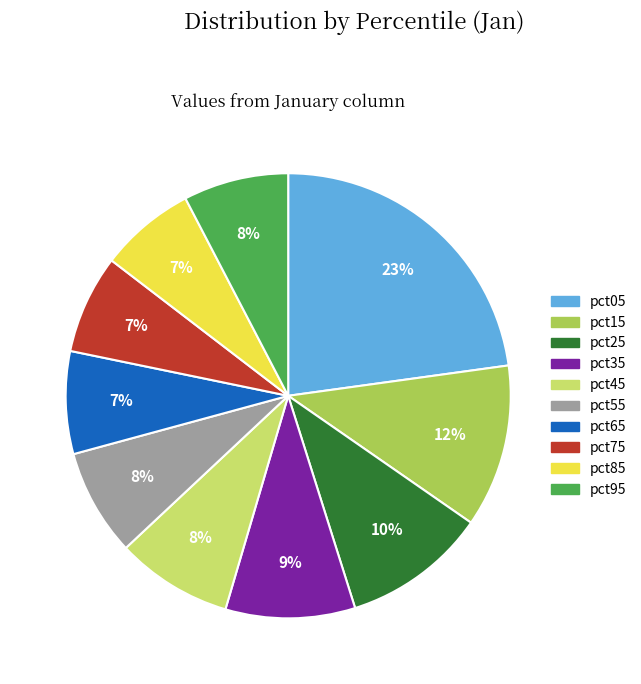

Does pct85 represent more than half of the total?

No